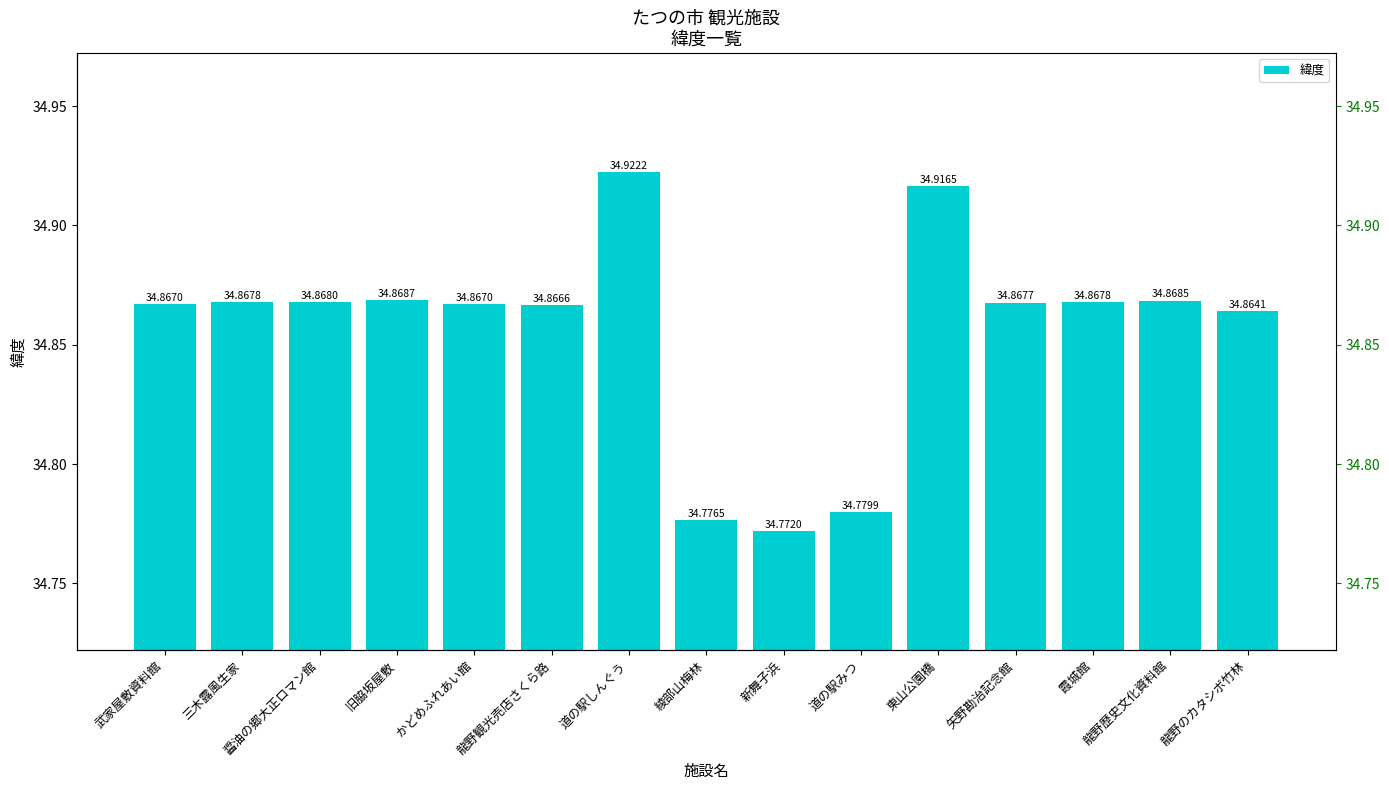

Reading left to right, list all the values displayed in this chart.

34.9	34.9	34.9	34.9	34.9	34.9	34.9	34.8	34.8	34.8	34.9	34.9	34.9	34.9	34.9